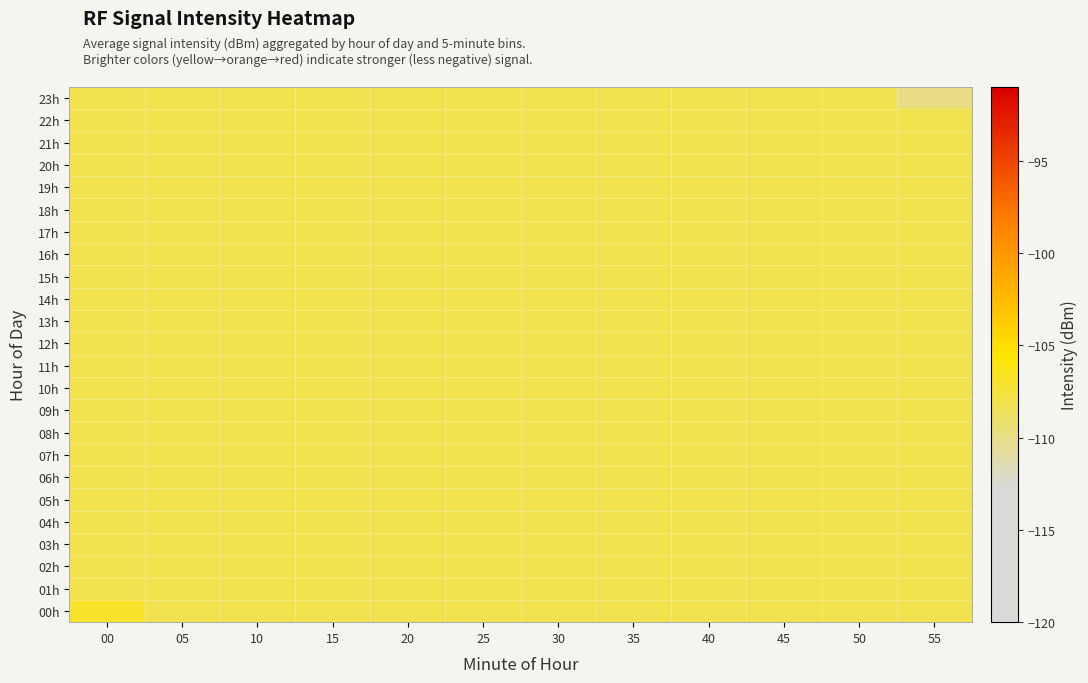

Reading right to left, list all the values displayed in this chart.

00h: 55=-108.0	50=-108.0	45=-108.0	40=-108.0	35=-108.0	30=-108.0	25=-108.0	20=-108.0	15=-108.0	10=-108.0	05=-108.0	00=-106.9
01h: 55=-108.0	50=-108.0	45=-108.0	40=-108.0	35=-108.0	30=-108.0	25=-108.0	20=-108.0	15=-108.0	10=-108.0	05=-108.0	00=-108.0
02h: 55=-108.0	50=-108.0	45=-108.0	40=-108.0	35=-108.0	30=-108.0	25=-108.0	20=-108.0	15=-108.0	10=-108.0	05=-108.0	00=-108.0
03h: 55=-108.0	50=-108.0	45=-108.0	40=-108.0	35=-108.0	30=-108.0	25=-108.0	20=-108.0	15=-108.0	10=-108.0	05=-108.0	00=-108.0
04h: 55=-108.0	50=-108.0	45=-108.0	40=-108.0	35=-108.0	30=-108.0	25=-108.0	20=-108.0	15=-108.0	10=-108.0	05=-108.0	00=-108.0
05h: 55=-108.0	50=-108.0	45=-108.0	40=-108.0	35=-108.0	30=-108.0	25=-108.0	20=-108.0	15=-108.0	10=-108.0	05=-108.0	00=-108.0
06h: 55=-108.0	50=-108.0	45=-108.0	40=-108.0	35=-108.0	30=-108.0	25=-108.0	20=-108.0	15=-108.0	10=-108.0	05=-108.0	00=-108.0
07h: 55=-108.0	50=-108.0	45=-108.0	40=-108.0	35=-108.0	30=-108.0	25=-108.0	20=-108.0	15=-108.0	10=-108.0	05=-108.0	00=-108.0
08h: 55=-108.0	50=-108.0	45=-108.0	40=-108.0	35=-108.0	30=-108.0	25=-108.0	20=-108.0	15=-108.0	10=-108.0	05=-108.0	00=-108.0
09h: 55=-108.0	50=-108.0	45=-108.0	40=-108.0	35=-108.0	30=-108.0	25=-108.0	20=-108.0	15=-108.0	10=-108.0	05=-108.0	00=-108.0
10h: 55=-108.0	50=-108.0	45=-108.0	40=-108.0	35=-108.0	30=-108.0	25=-108.0	20=-108.0	15=-108.0	10=-108.0	05=-108.0	00=-108.0
11h: 55=-108.0	50=-108.0	45=-108.0	40=-108.0	35=-108.0	30=-108.0	25=-108.0	20=-108.0	15=-108.0	10=-108.0	05=-108.0	00=-108.0
12h: 55=-108.0	50=-108.0	45=-108.0	40=-108.0	35=-108.0	30=-108.0	25=-108.0	20=-108.0	15=-108.0	10=-108.0	05=-108.0	00=-108.0
13h: 55=-108.0	50=-108.0	45=-108.0	40=-108.0	35=-108.0	30=-108.0	25=-108.0	20=-108.0	15=-108.0	10=-108.0	05=-108.0	00=-108.0
14h: 55=-108.0	50=-108.0	45=-108.0	40=-108.0	35=-108.0	30=-108.0	25=-108.0	20=-108.0	15=-108.0	10=-108.0	05=-108.0	00=-108.0
15h: 55=-108.0	50=-108.0	45=-108.0	40=-108.0	35=-108.0	30=-108.0	25=-108.0	20=-108.0	15=-108.0	10=-108.0	05=-108.0	00=-108.0
16h: 55=-108.0	50=-108.0	45=-108.0	40=-108.0	35=-108.0	30=-108.0	25=-108.0	20=-108.0	15=-108.0	10=-108.0	05=-108.0	00=-108.0
17h: 55=-108.0	50=-108.0	45=-108.0	40=-108.0	35=-108.0	30=-108.0	25=-108.0	20=-108.0	15=-108.0	10=-108.0	05=-108.0	00=-108.0
18h: 55=-108.0	50=-108.0	45=-108.0	40=-108.0	35=-108.0	30=-108.0	25=-108.0	20=-108.0	15=-108.0	10=-108.0	05=-108.0	00=-108.0
19h: 55=-108.0	50=-108.0	45=-108.0	40=-108.0	35=-108.0	30=-108.0	25=-108.0	20=-108.0	15=-108.0	10=-108.0	05=-108.0	00=-108.0
20h: 55=-108.0	50=-108.0	45=-108.0	40=-108.0	35=-108.0	30=-108.0	25=-108.0	20=-108.0	15=-108.0	10=-108.0	05=-108.0	00=-108.0
21h: 55=-108.0	50=-108.0	45=-108.0	40=-108.0	35=-108.0	30=-108.0	25=-108.0	20=-108.0	15=-108.0	10=-108.0	05=-108.0	00=-108.0
22h: 55=-108.0	50=-108.0	45=-108.0	40=-108.0	35=-108.0	30=-108.0	25=-108.0	20=-108.0	15=-108.0	10=-108.0	05=-108.0	00=-108.0
23h: 55=-109.9	50=-108.0	45=-108.0	40=-108.0	35=-108.0	30=-108.0	25=-108.0	20=-108.0	15=-108.0	10=-108.0	05=-108.0	00=-108.0